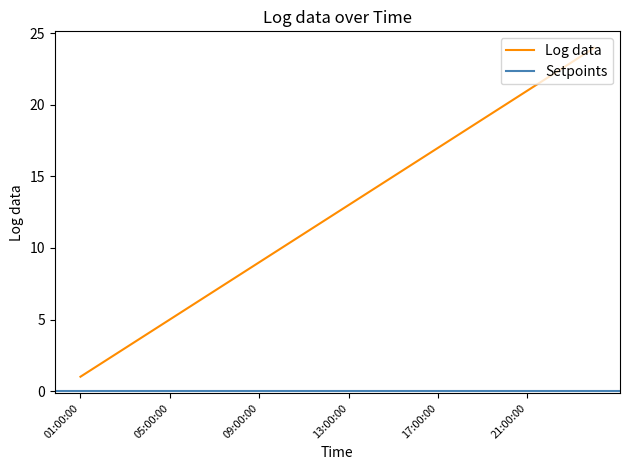

Reading right to left, extract all data points from this chart.

00:00:00=24	23:00:00=23	22:00:00=22	21:00:00=21	20:00:00=20	19:00:00=19	18:00:00=18	17:00:00=17	16:00:00=16	15:00:00=15	14:00:00=14	13:00:00=13	12:00:00=12	11:00:00=11	10:00:00=10	09:00:00=9	08:00:00=8	07:00:00=7	06:00:00=6	05:00:00=5	04:00:00=4	03:00:00=3	02:00:00=2	01:00:00=1